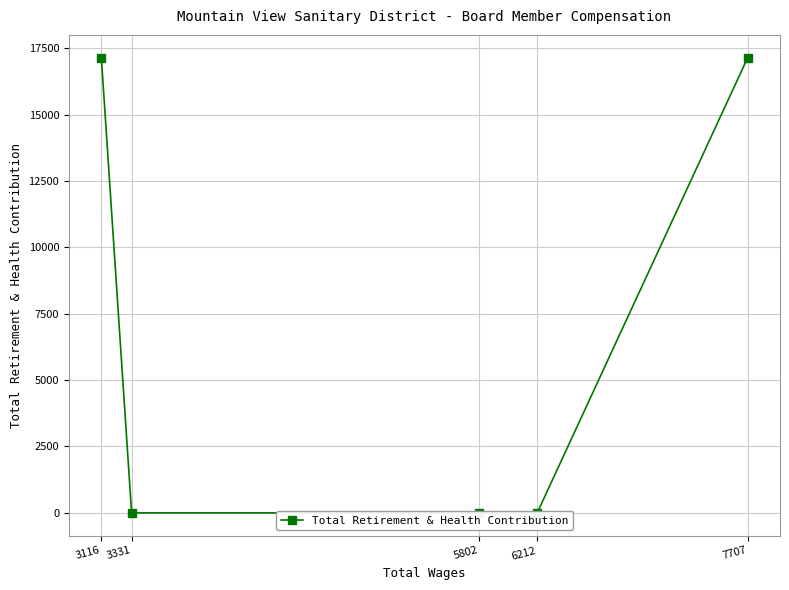

Rank the categories by value from lowest to highest.

3331, 5802, 6212, 3116, 7707